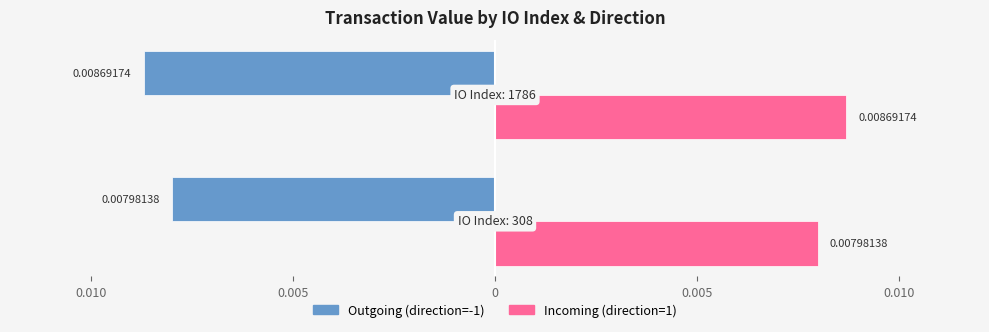

Which series has the largest total across all categories?

Incoming (direction=1)